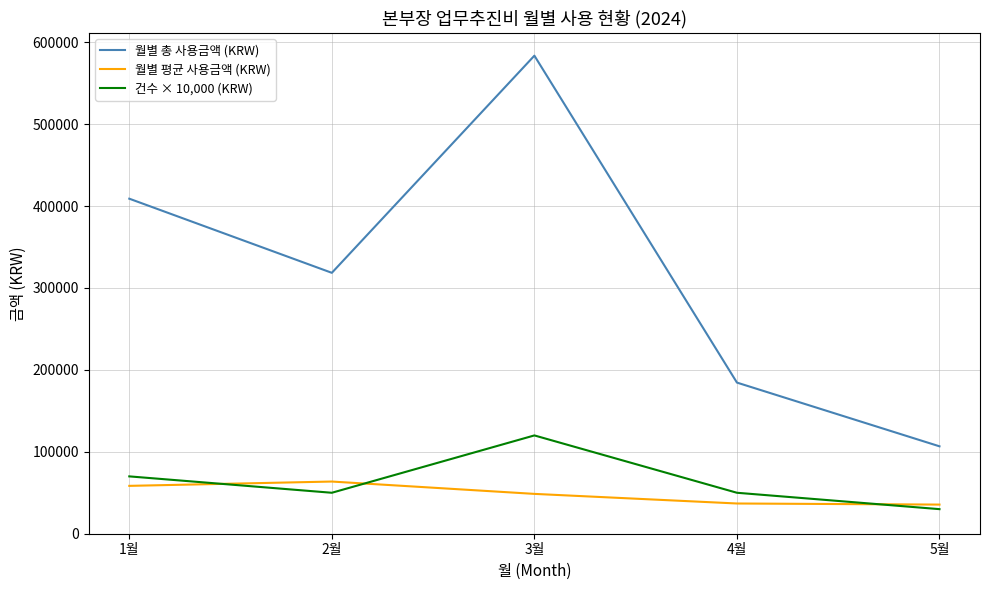

Rank the series by their maximum value, from highest to lowest.

월별 총 사용금액 (KRW), 건수 × 10,000 (KRW), 월별 평균 사용금액 (KRW)